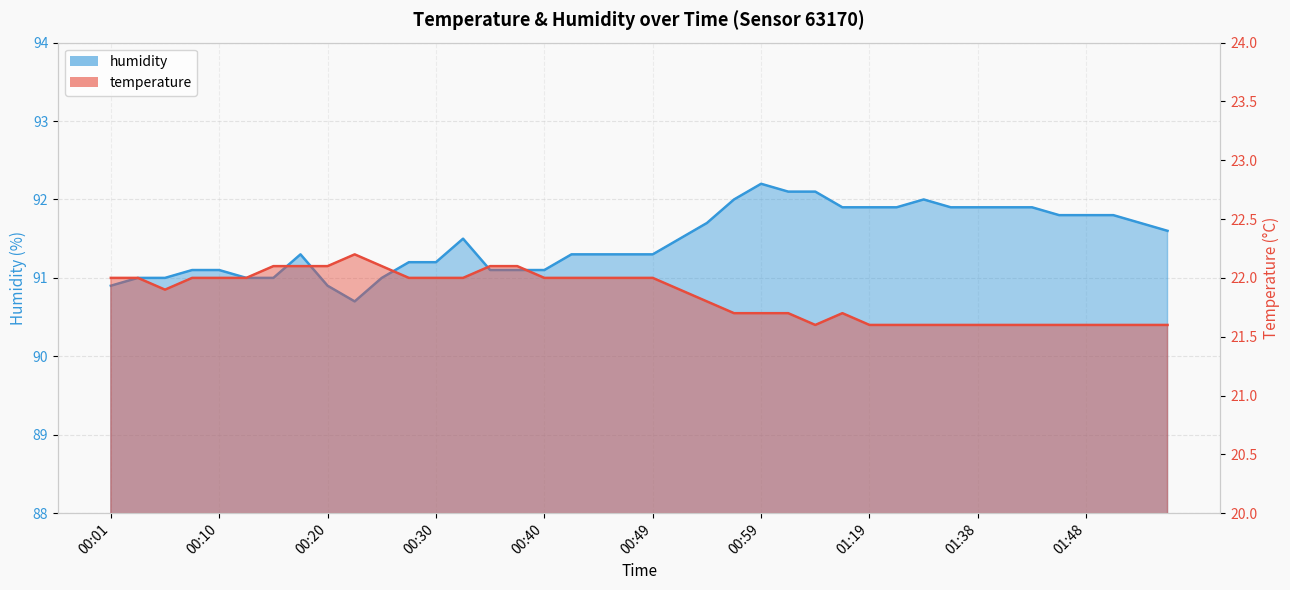

Which series has the widest spread of values?

humidity